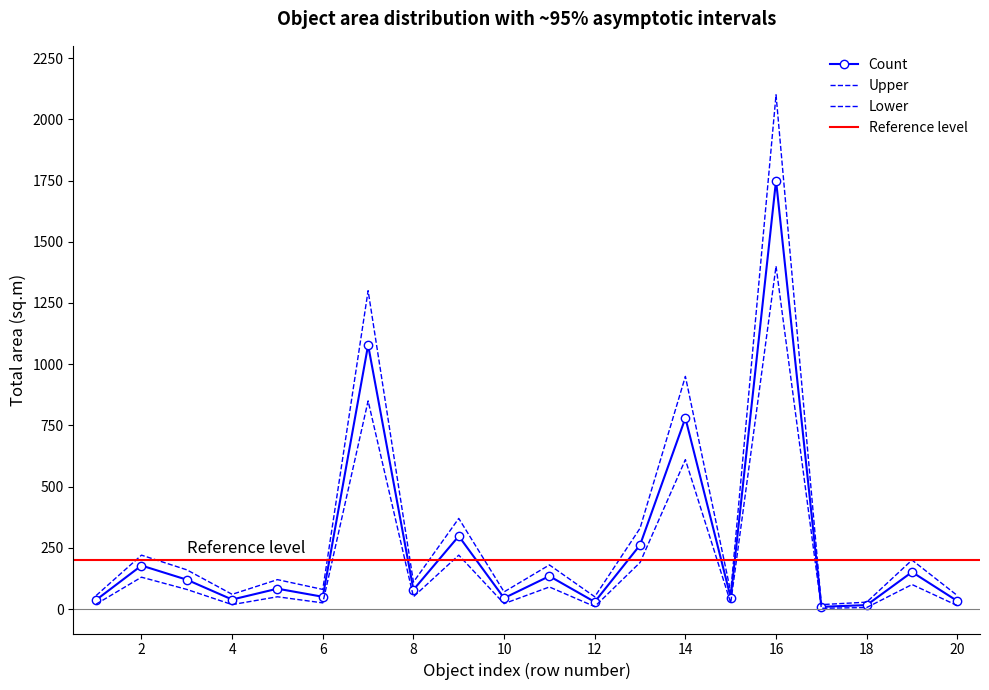

The Lower series shows 27.0 at 2. True or false?

False